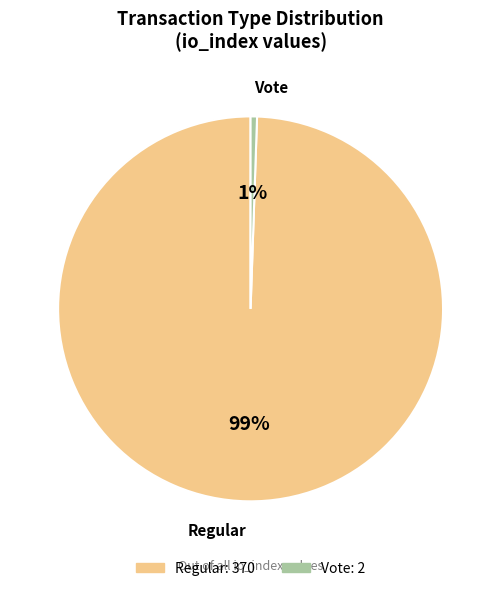

Which category accounts for the majority?

Regular